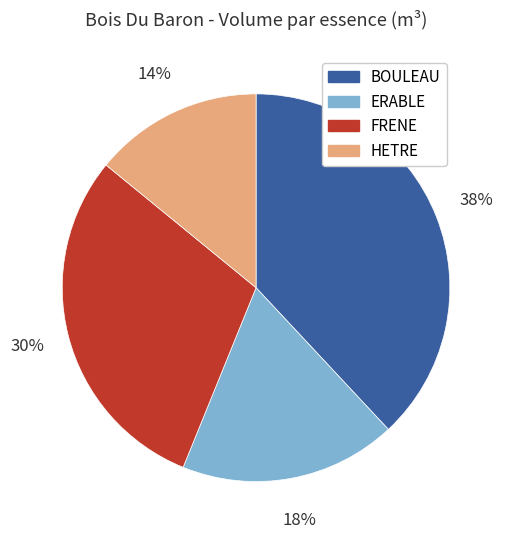

How many segments does this pie chart have?

4